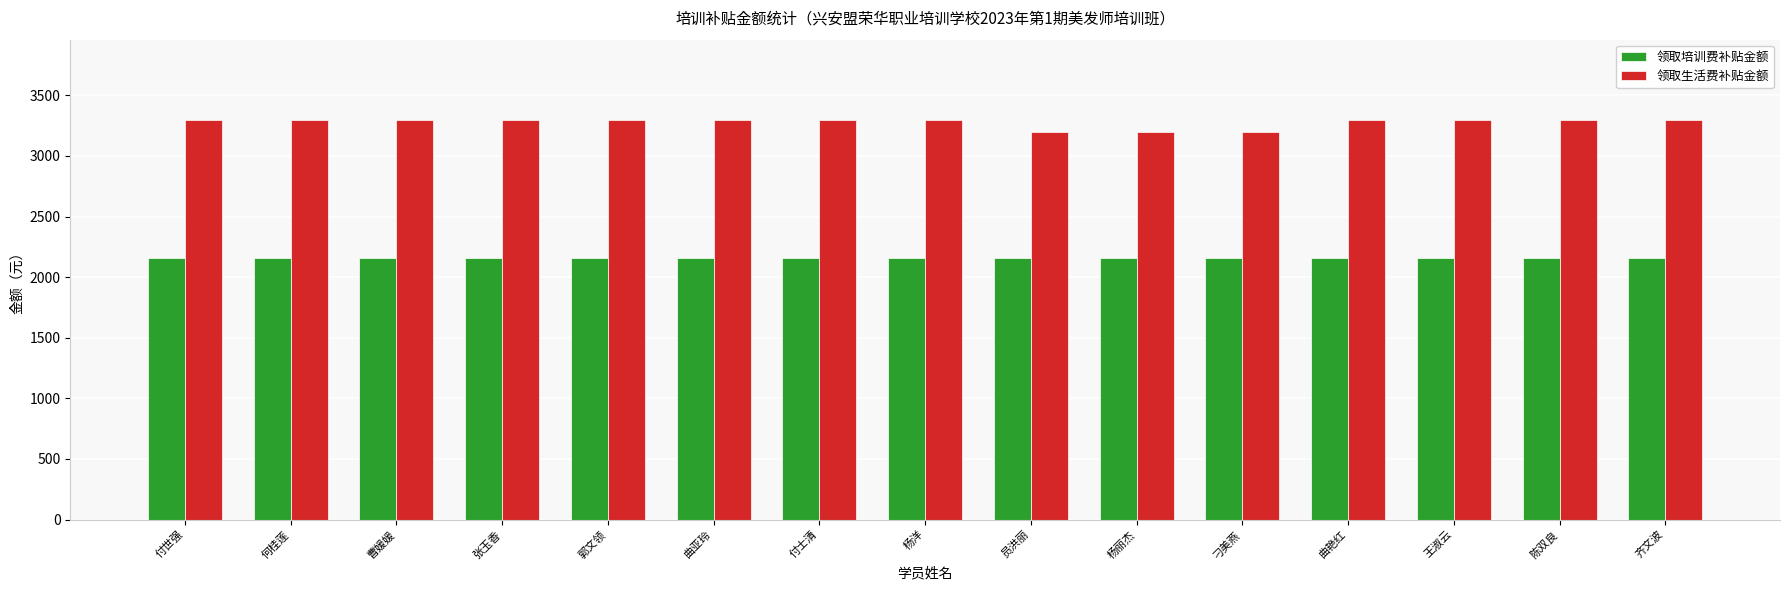

What is the minimum value for 领取生活费补贴金额?

3200